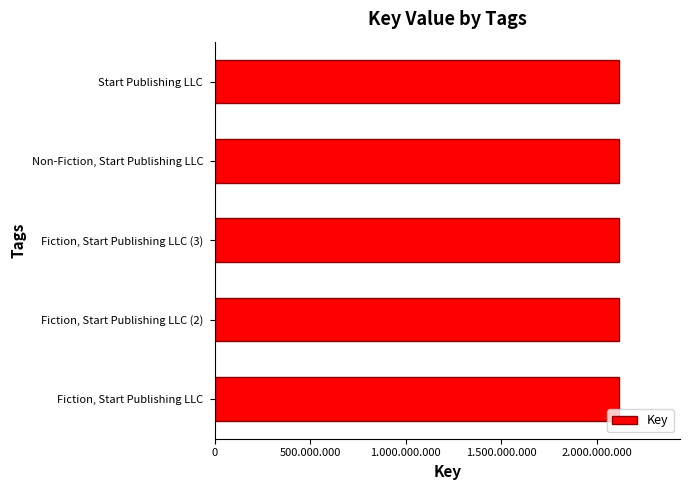

Are the bars horizontal?

Yes